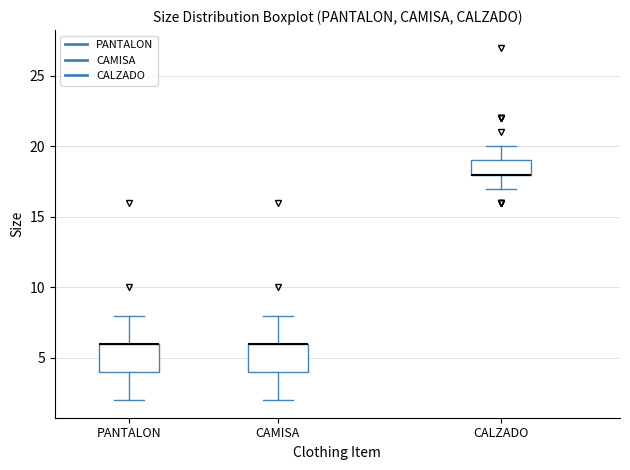

Reading left to right, transcribe this box plot: for each box, give where its median line is, the range the box spans, and where its two whiskers end, as read against the y-axis. The values are not printed on the chart, so give them approximately, as read against the axis.

PANTALON: median 6 (drawn on the box's upper edge), box 4 to 6, whiskers 2 to 8
CAMISA: median 6 (drawn on the box's upper edge), box 4 to 6, whiskers 2 to 8
CALZADO: median 18 (drawn on the box's lower edge), box 18 to 19, whiskers 17 to 20